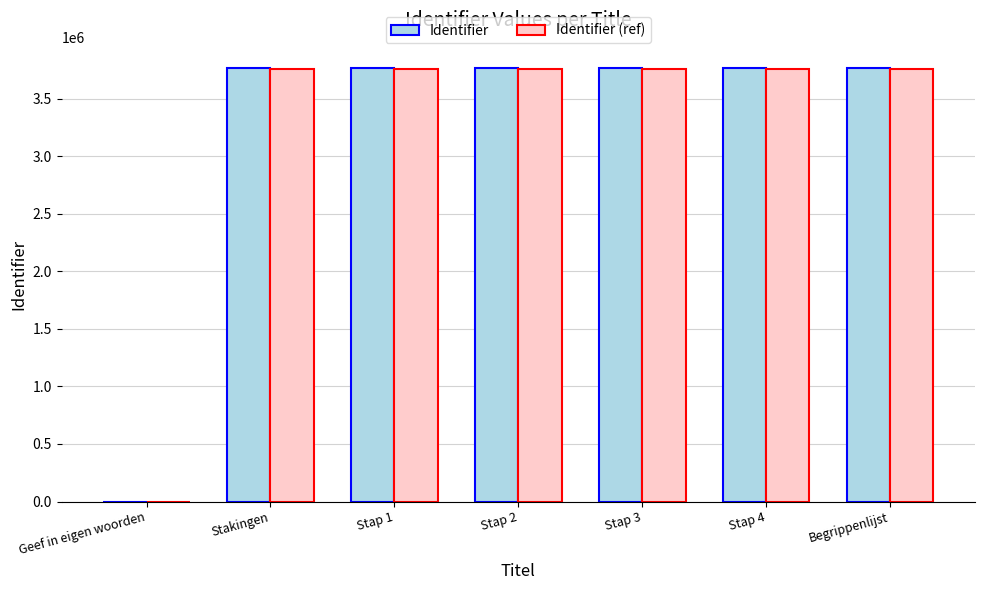

Is the value of Identifier at Stap 1 greater than the value of Identifier (ref) at Geef in eigen woorden?

Yes